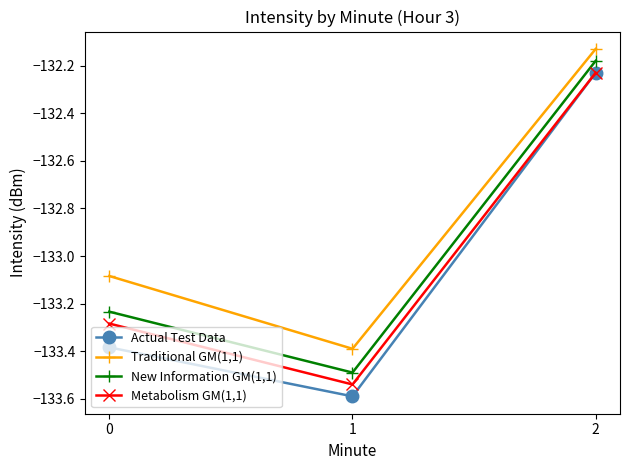

Is this an area chart (filled region under the line)?

No